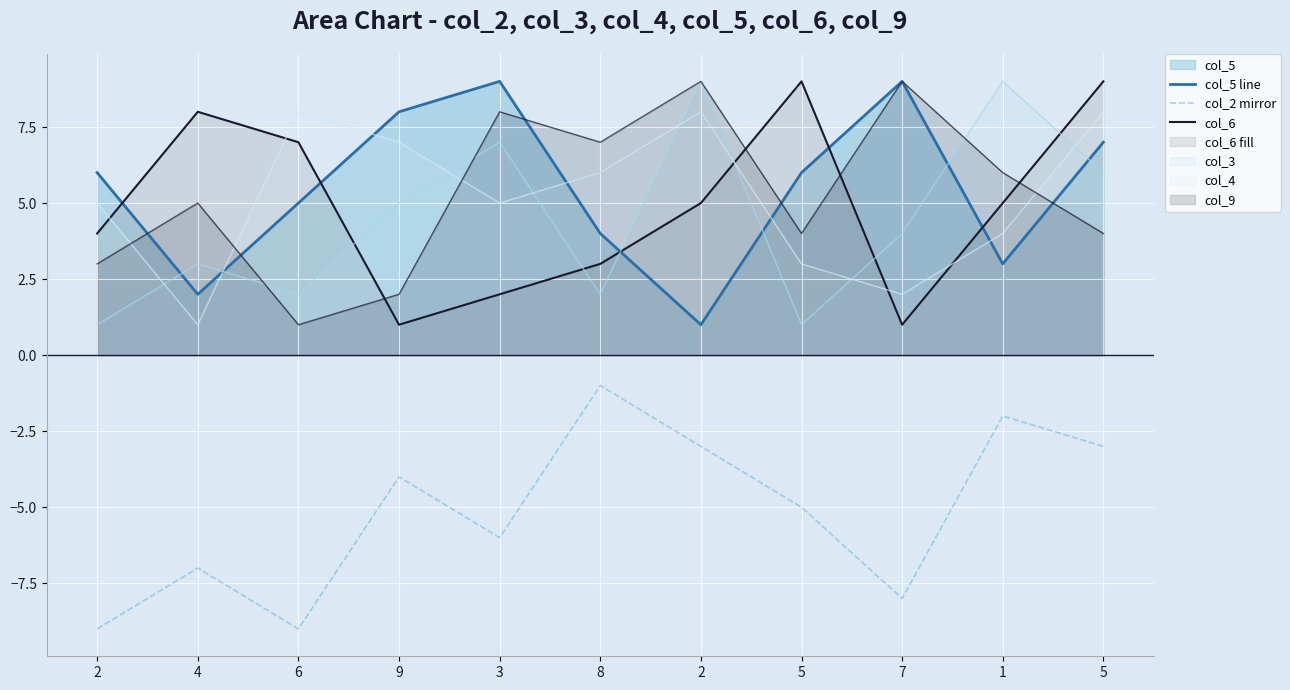

What is the label of the 7th point from the right?

3